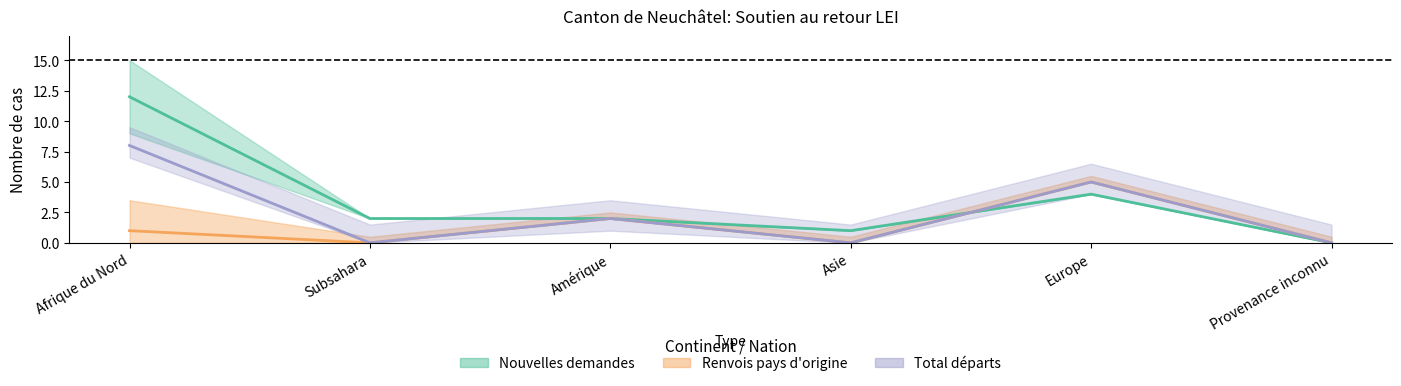

What is the difference between the highest and lowest values at Europe?

1